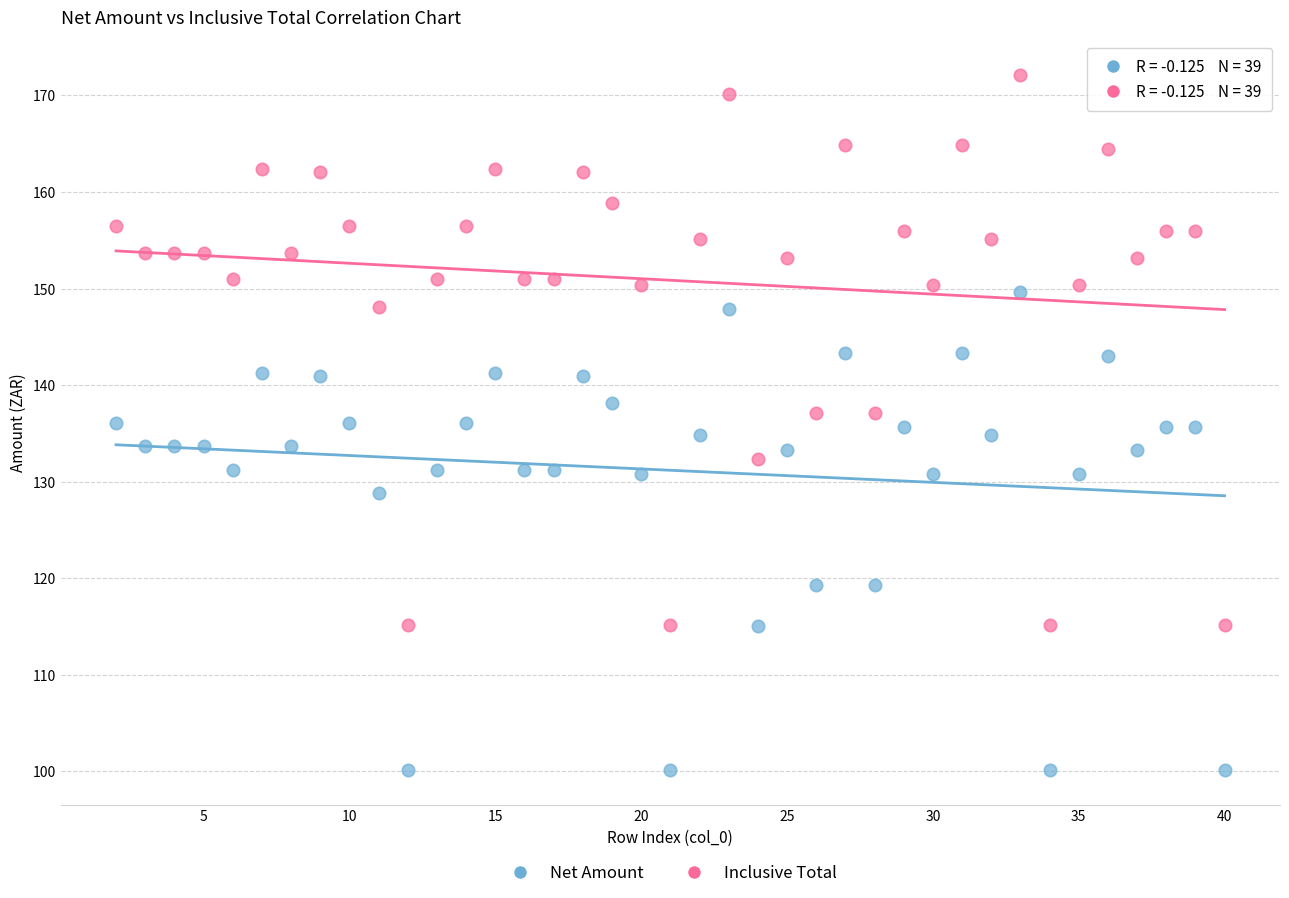

What are all the series names shown in the legend?

Net Amount, Inclusive Total